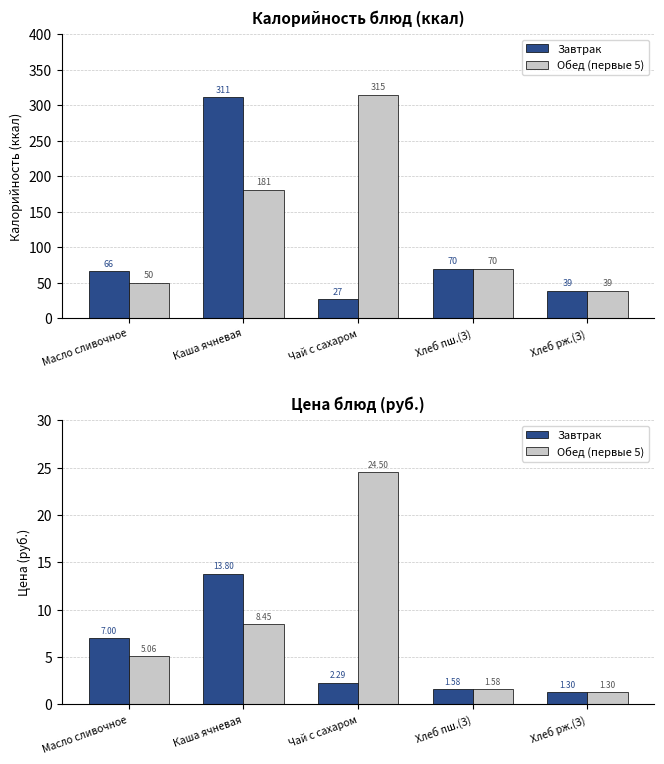

What position from the left is Чай с сахаром?

3